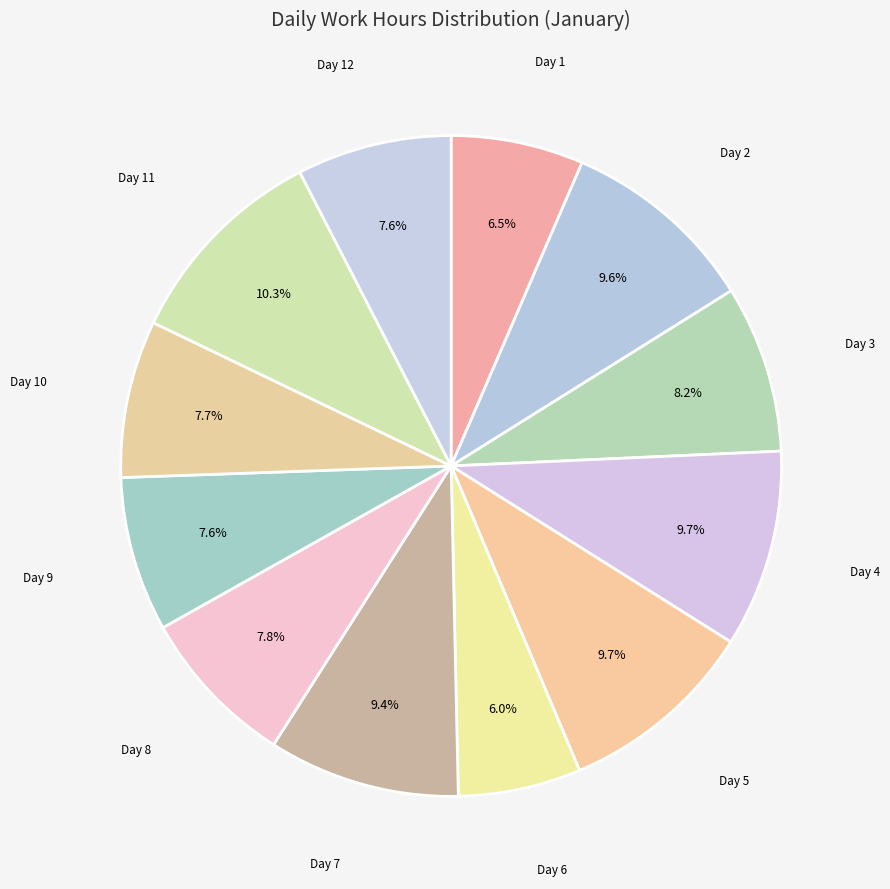

Is there a majority slice in this chart?

No